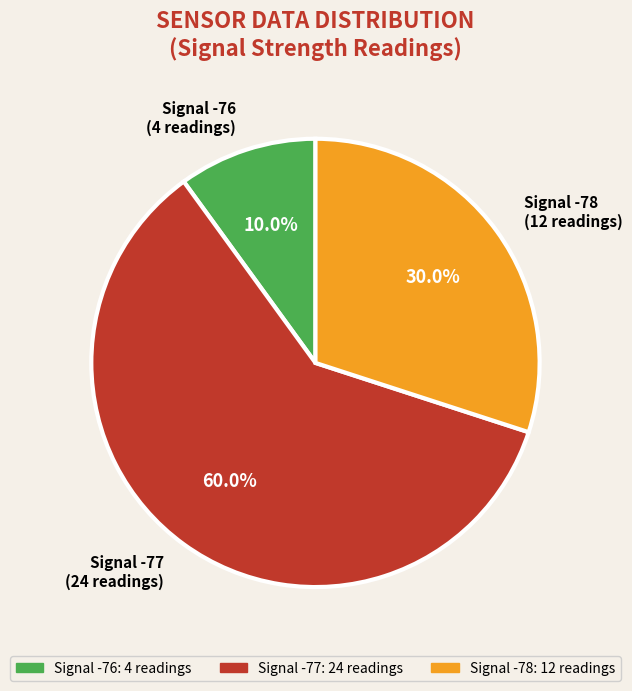

Which category accounts for the majority?

Signal -77 (24 readings)